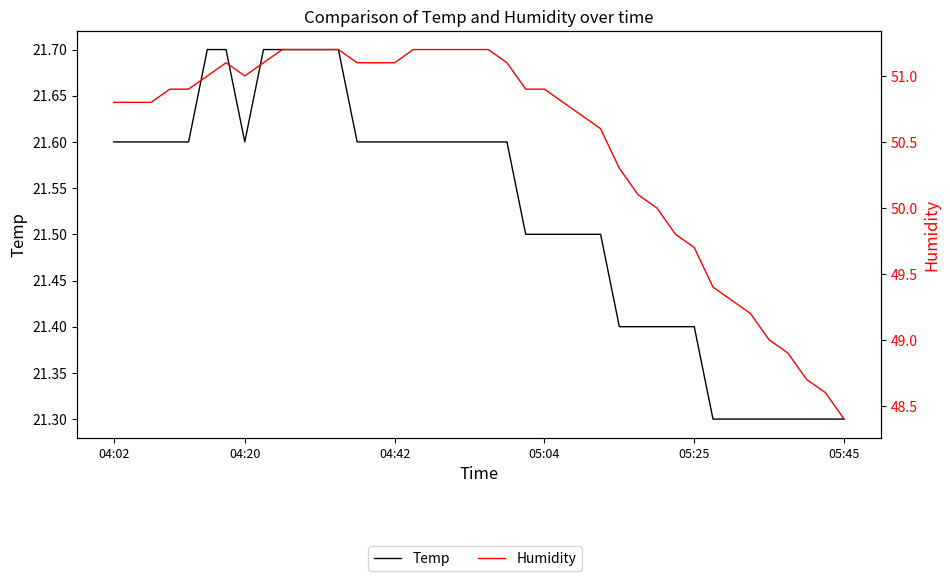

What is the average value of the Humidity series?

50.5